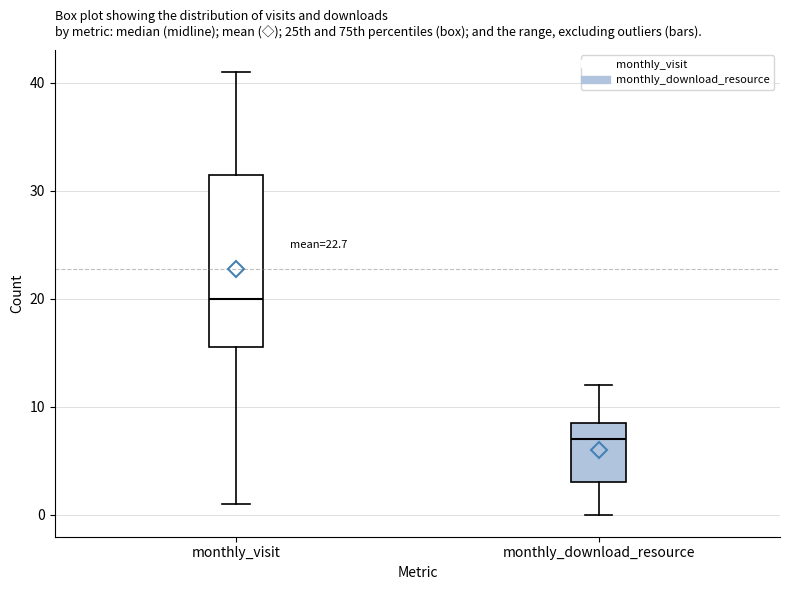

Which box's median line is the lowest?

monthly_download_resource